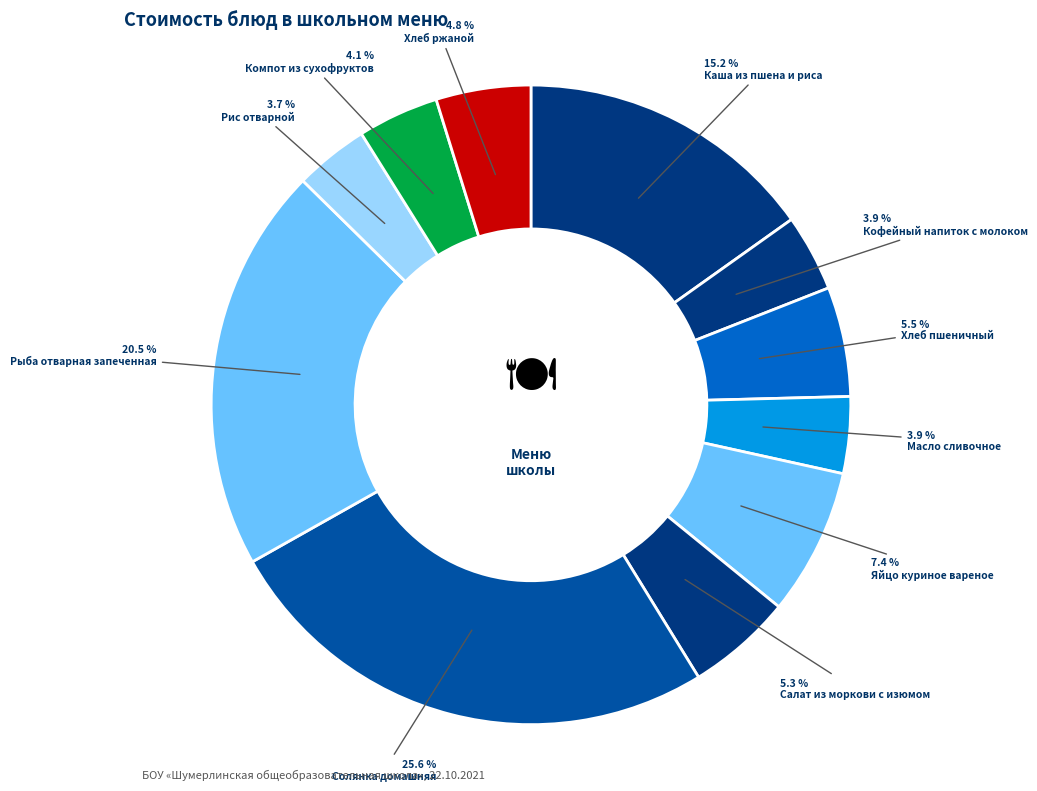

How many slices are in this pie chart?

11